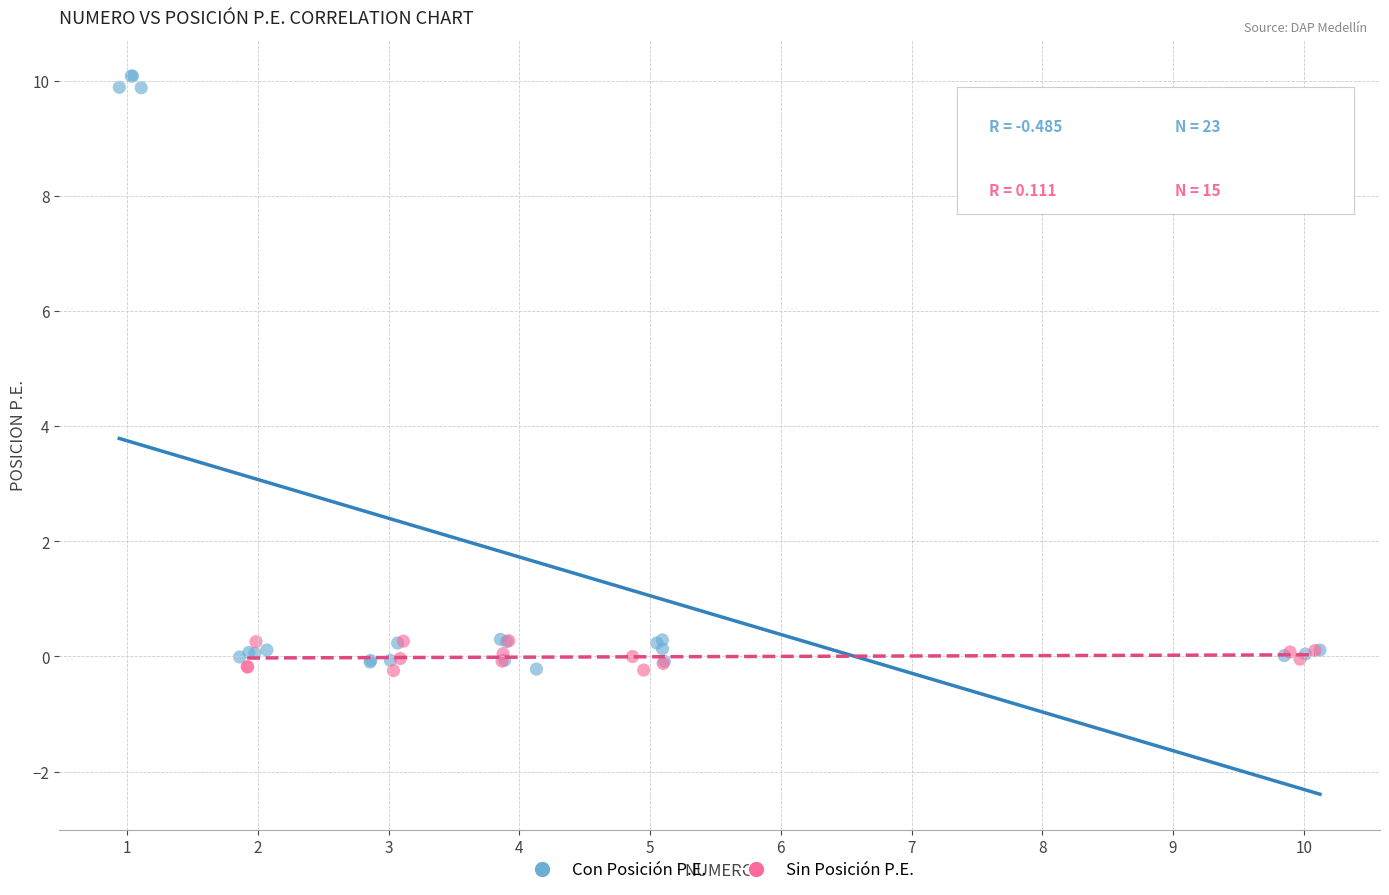

Which series reaches the maximum Y coordinate?

Con Posición P.E.